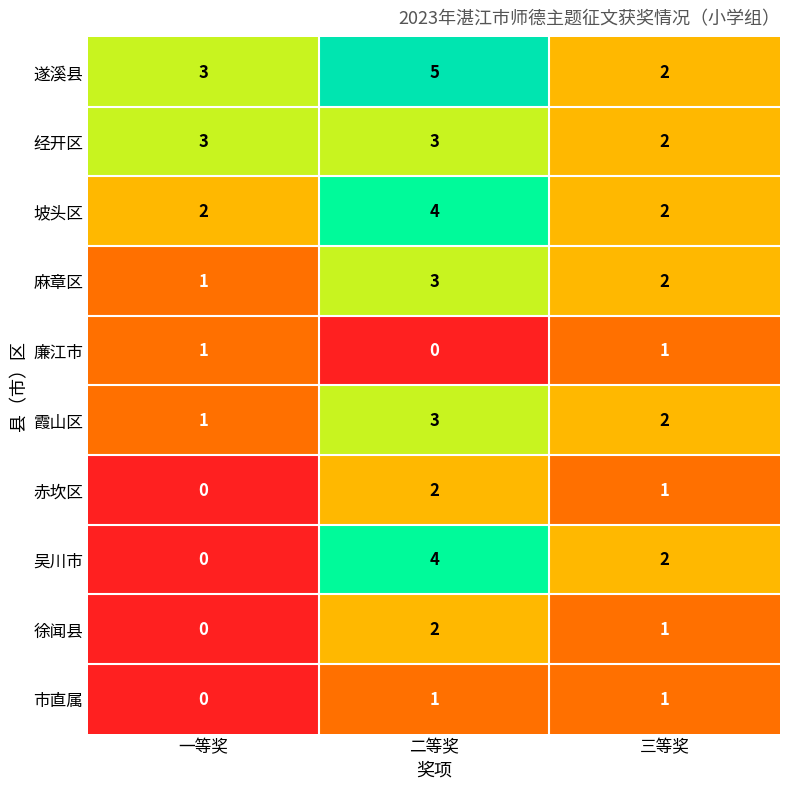

Where is 麻章区 nearest to the value 2?

三等奖